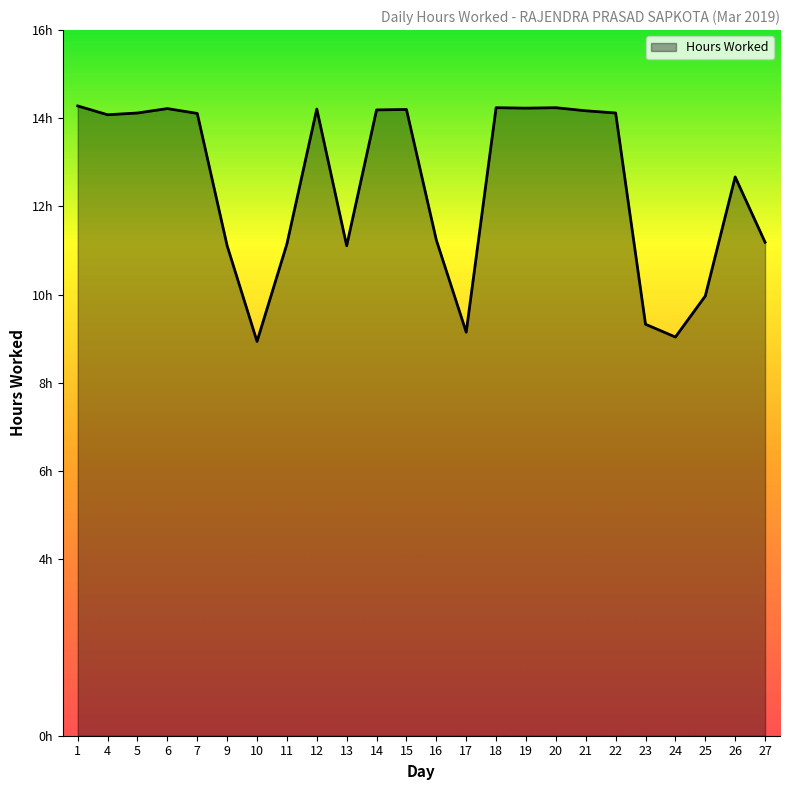

At which category does the chart reach its minimum across all series?

10